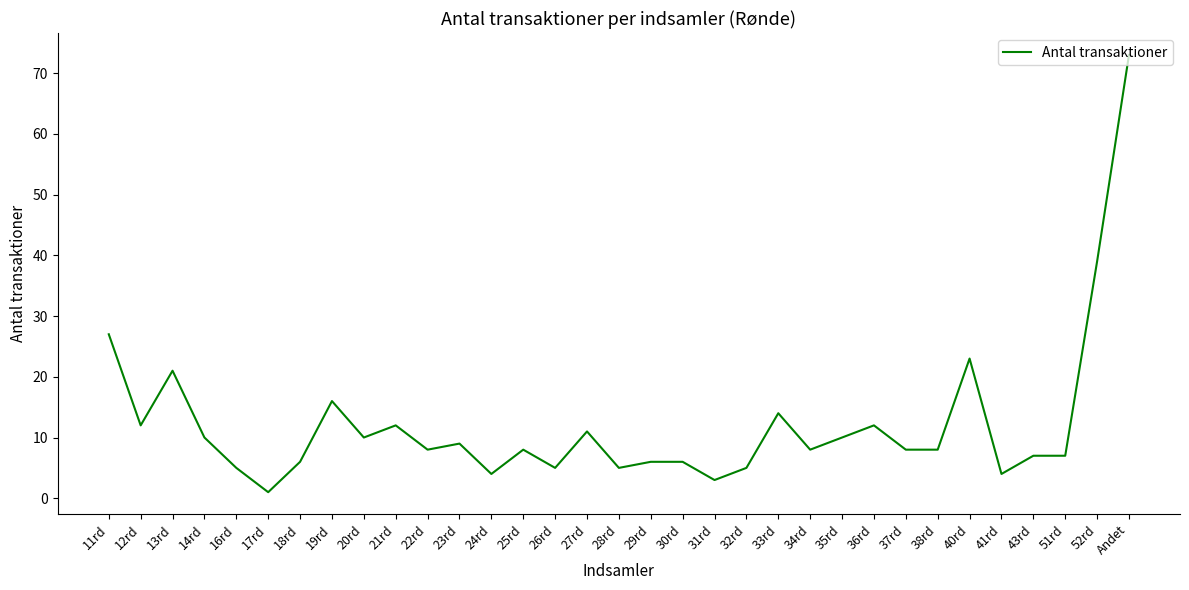

Where does the data first go above 8?

11rd